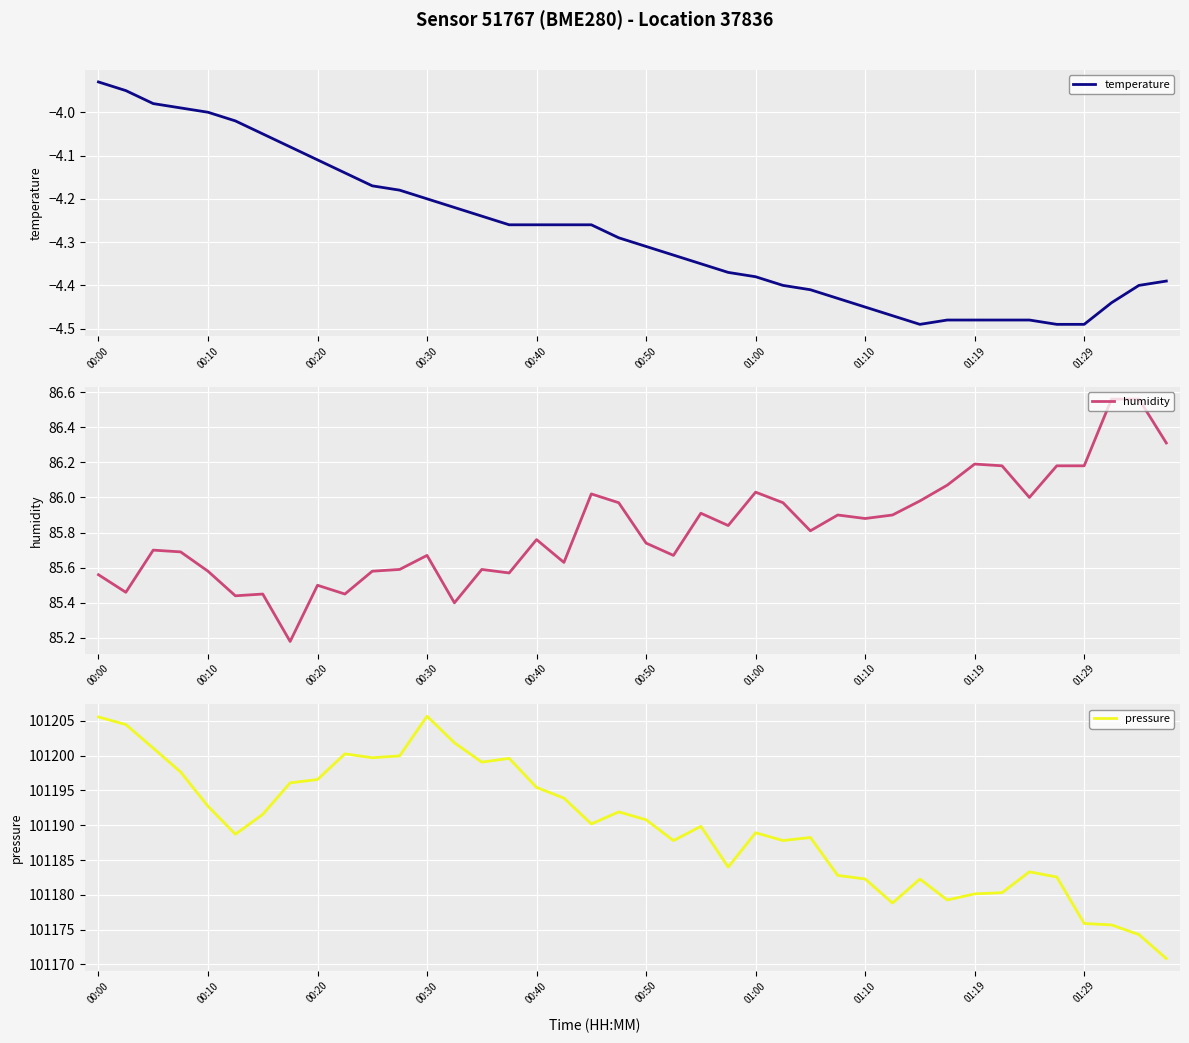

Reading left to right, extract all data points from this chart.

temperature: -3.9	-4.0	-4.0	-4.0	-4.0	-4.0	-4.0	-4.1	-4.1	-4.1	-4.2	-4.2	-4.2	-4.2	-4.2	-4.3	-4.3	-4.3	-4.3	-4.3	-4.3	-4.3	-4.3	-4.4	-4.4	-4.4	-4.4	-4.4	-4.5	-4.5	-4.5	-4.5	-4.5	-4.5	-4.5	-4.5	-4.5	-4.4	-4.4	-4.4
humidity: 85.6	85.5	85.7	85.7	85.6	85.4	85.5	85.2	85.5	85.5	85.6	85.6	85.7	85.4	85.6	85.6	85.8	85.6	86.0	86.0	85.7	85.7	85.9	85.8	86.0	86.0	85.8	85.9	85.9	85.9	86.0	86.1	86.2	86.2	86.0	86.2	86.2	86.6	86.6	86.3
pressure: 101205.6	101204.5	101201.1	101197.7	101192.7	101188.7	101191.6	101196.1	101196.6	101200.3	101199.7	101200.0	101205.7	101201.9	101199.1	101199.6	101195.4	101193.9	101190.2	101191.9	101190.8	101187.8	101189.9	101184.0	101188.9	101187.8	101188.2	101182.8	101182.3	101178.8	101182.3	101179.2	101180.1	101180.3	101183.3	101182.6	101175.9	101175.7	101174.3	101170.8